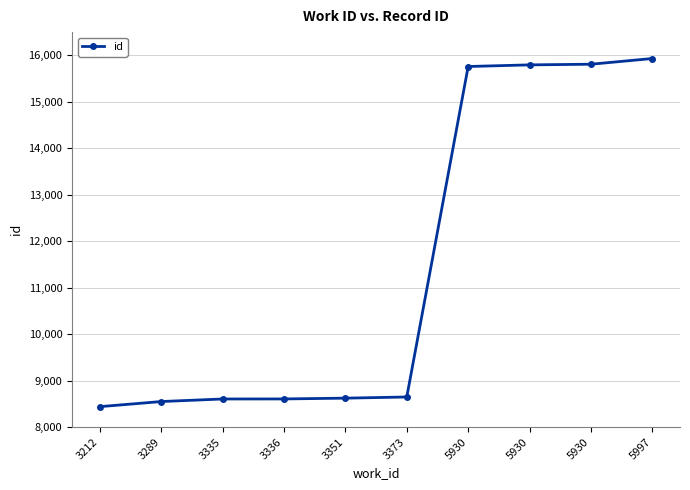

List the labels in order of value, largest first.

5997, 5930, 5930, 5930, 3373, 3351, 3336, 3335, 3289, 3212